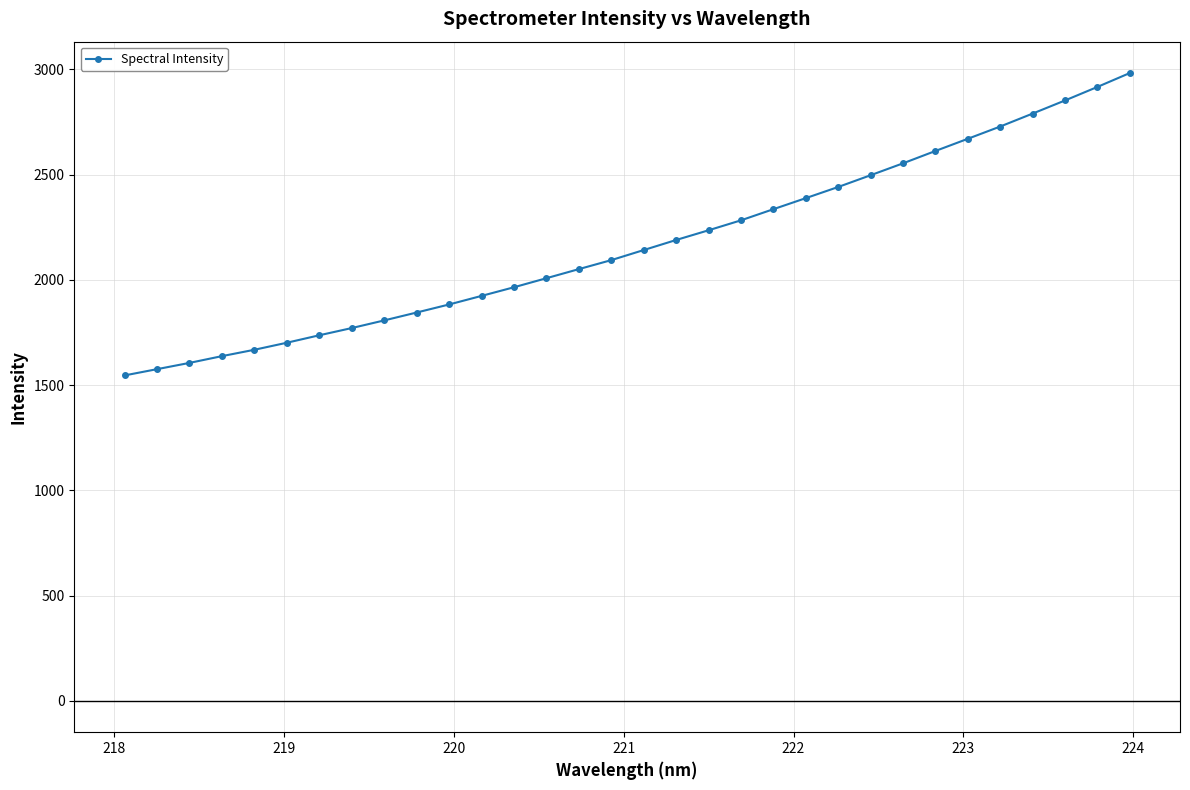

What is the smallest value displayed?

1546.1